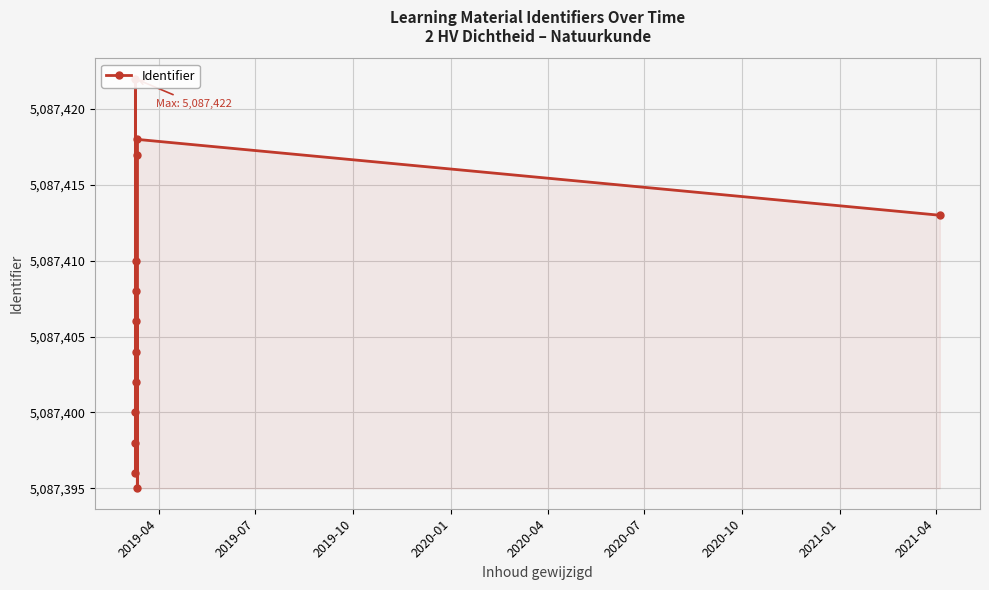

What is the difference between the maximum and second lowest values?

26